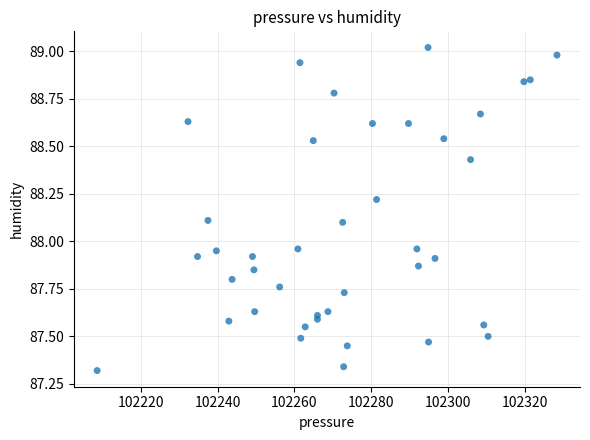

What is the range of X values (max minus min)?

119.7